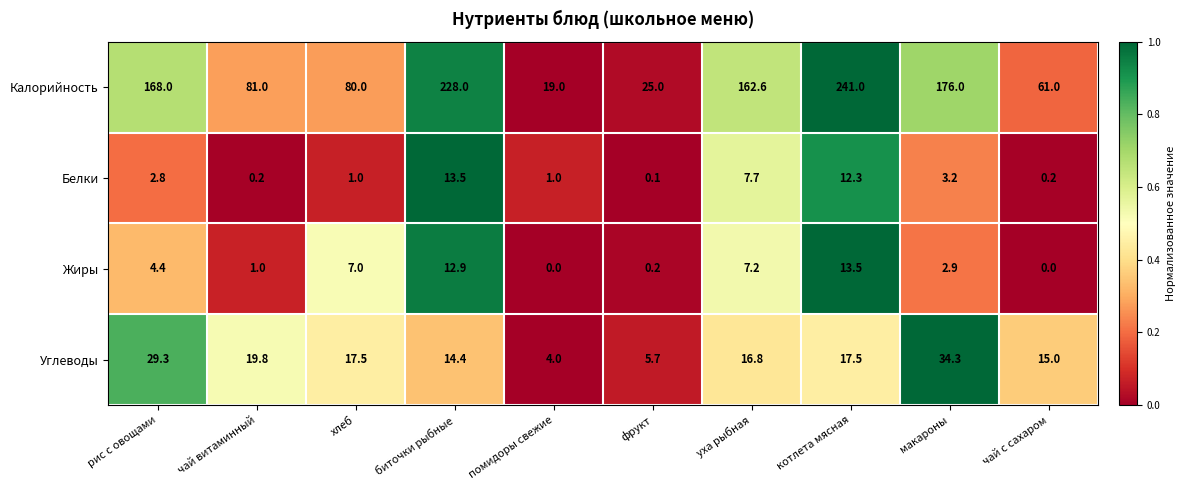

Rank the categories by Калорийность value from lowest to highest.

помидоры свежие, фрукт, чай с сахаром, хлеб, чай витаминный, уха рыбная, рис с овощами, макароны, биточки рыбные, котлета мясная